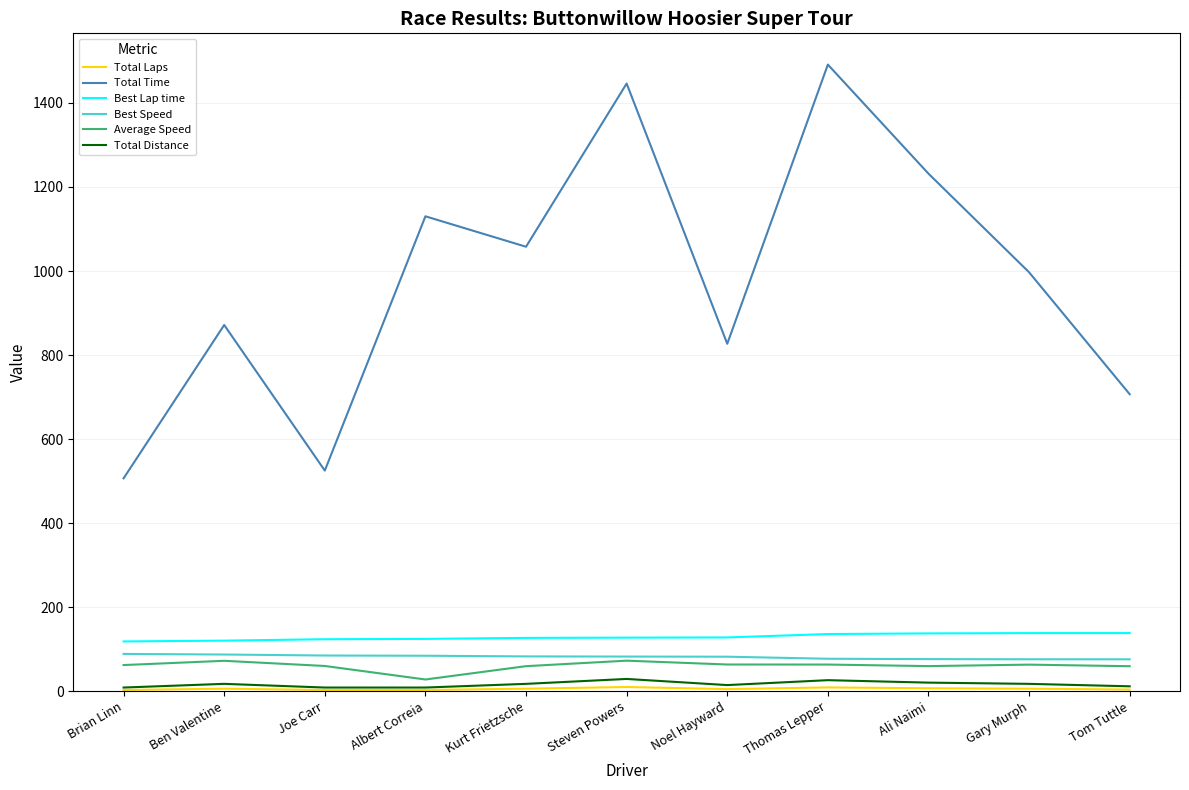

What is the greatest value displayed?

1491.3